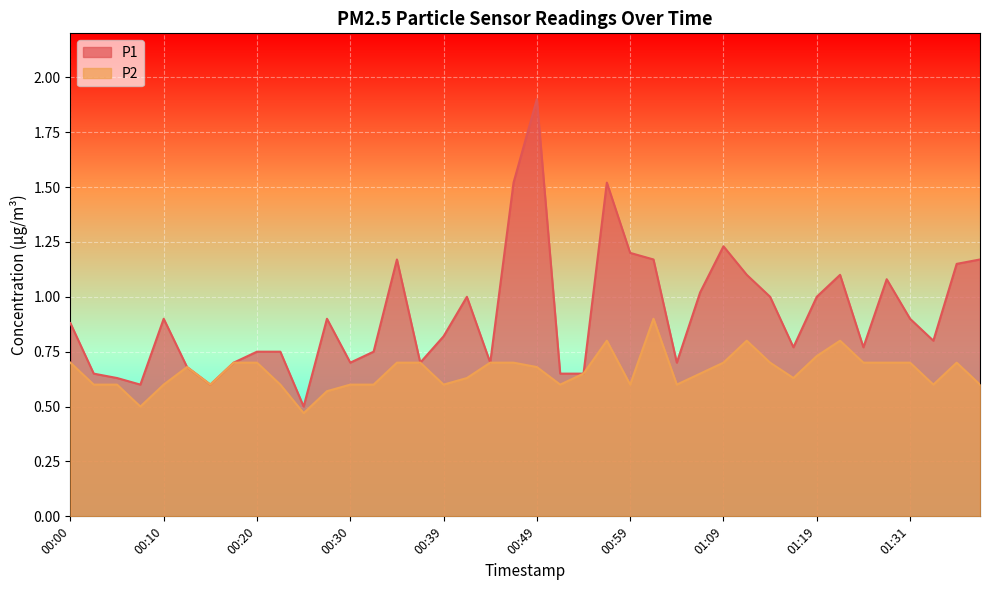

At which label is P1 closest to 1?

00:42